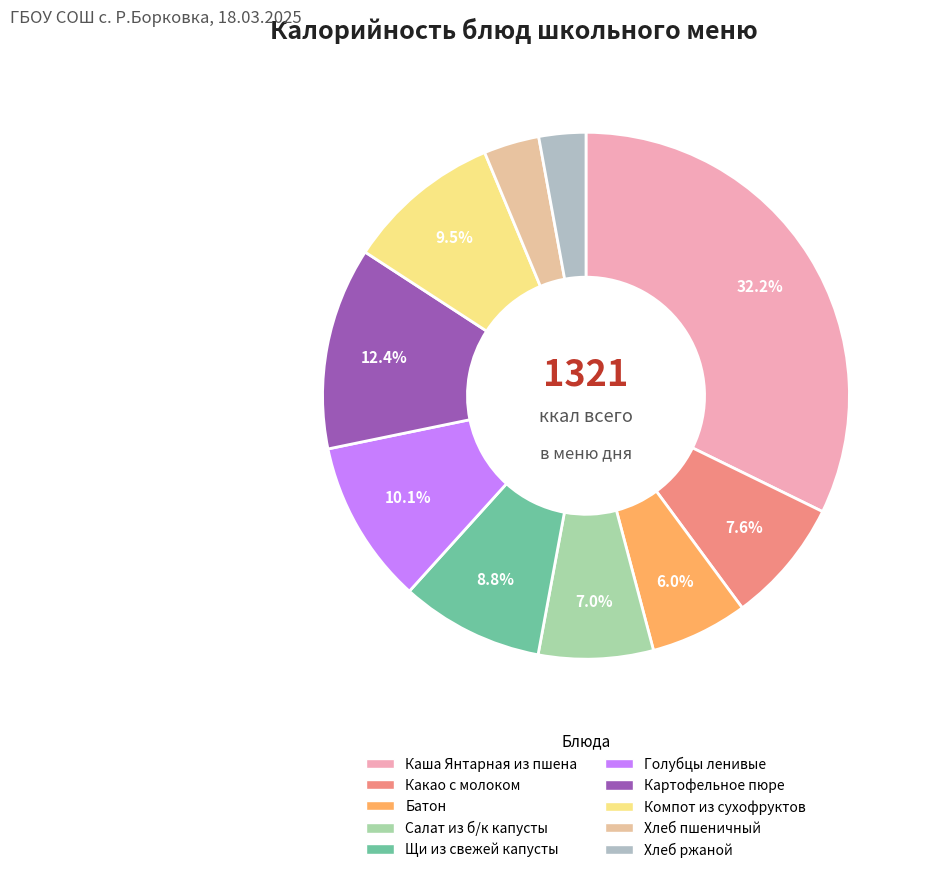

What is the change in value from Каша Янтарная из пшена to Хлеб пшеничный?

-381